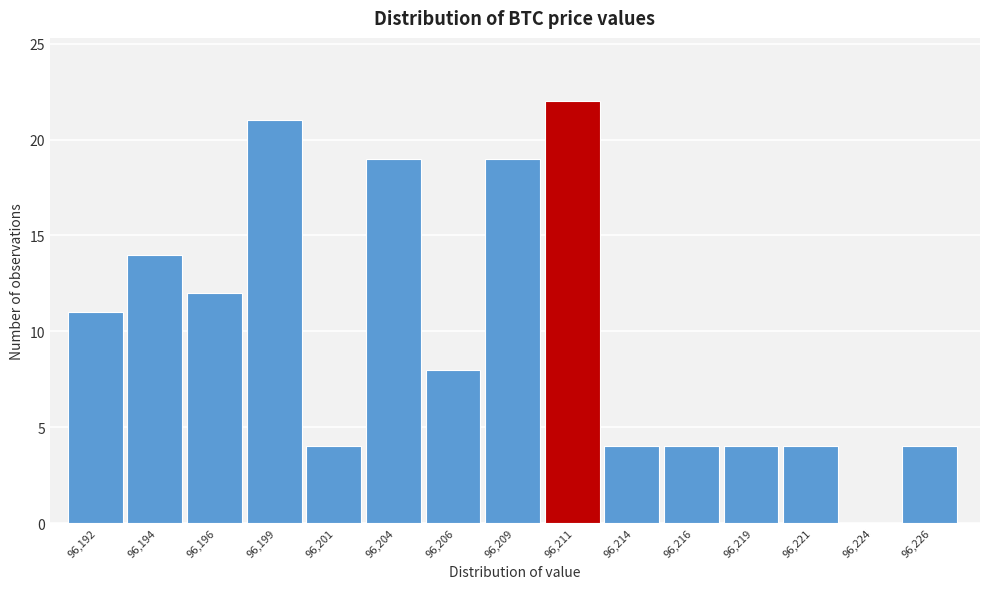

Reading left to right, what are all the values shown in this chart?

96,192=11	96,194=14	96,196=12	96,199=21	96,201=4	96,204=19	96,206=8	96,209=19	96,211=22	96,214=4	96,216=4	96,219=4	96,221=4	96,224=0	96,226=4